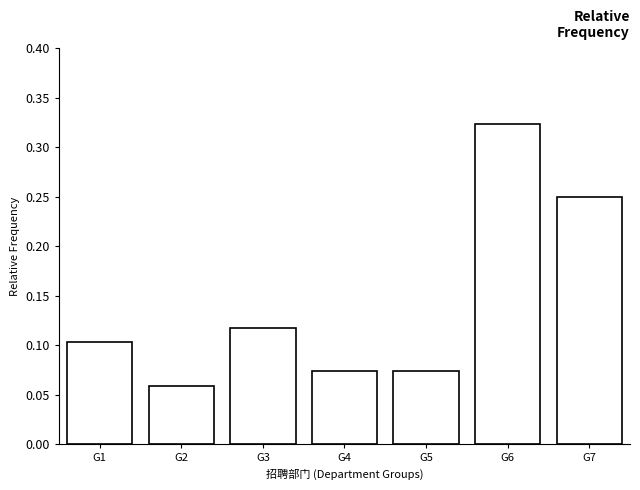

What is the sum of the values at G1 and G7?

0.4